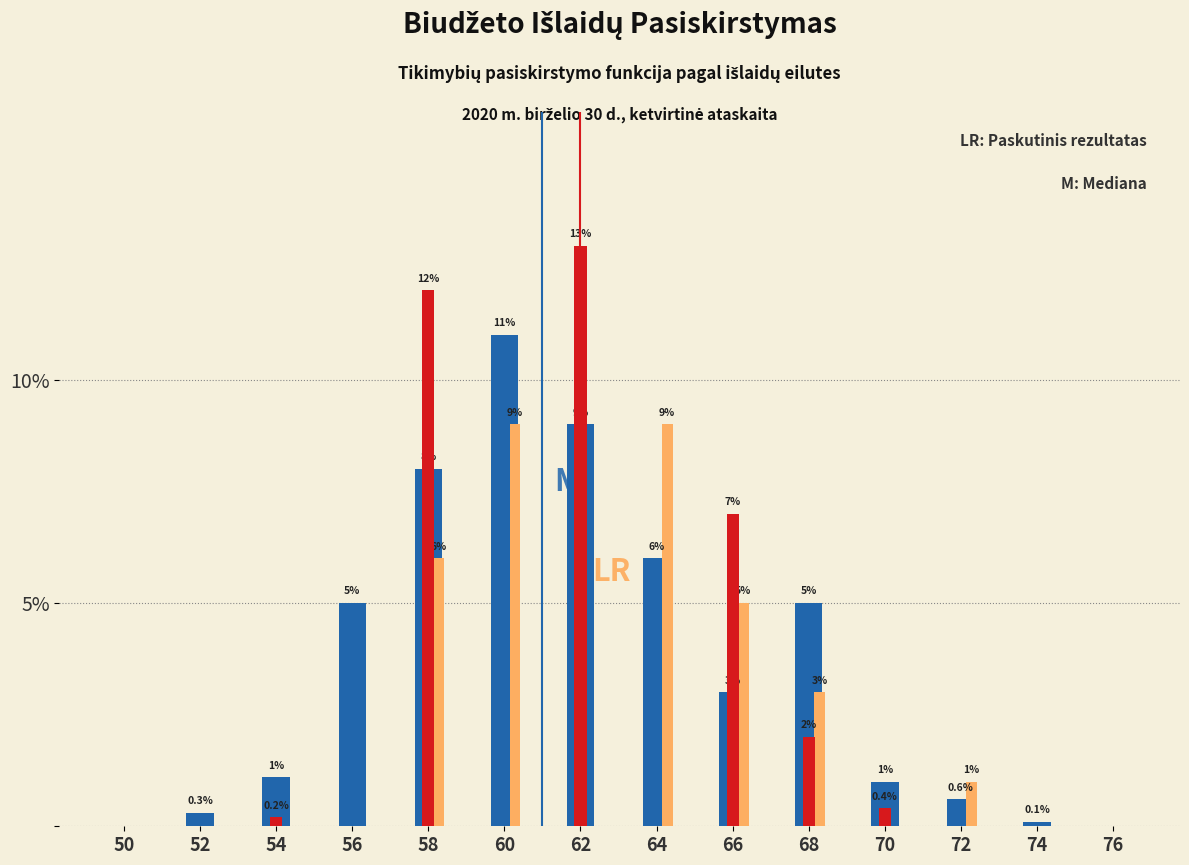

What is the maximum value shown in the chart?

13.0